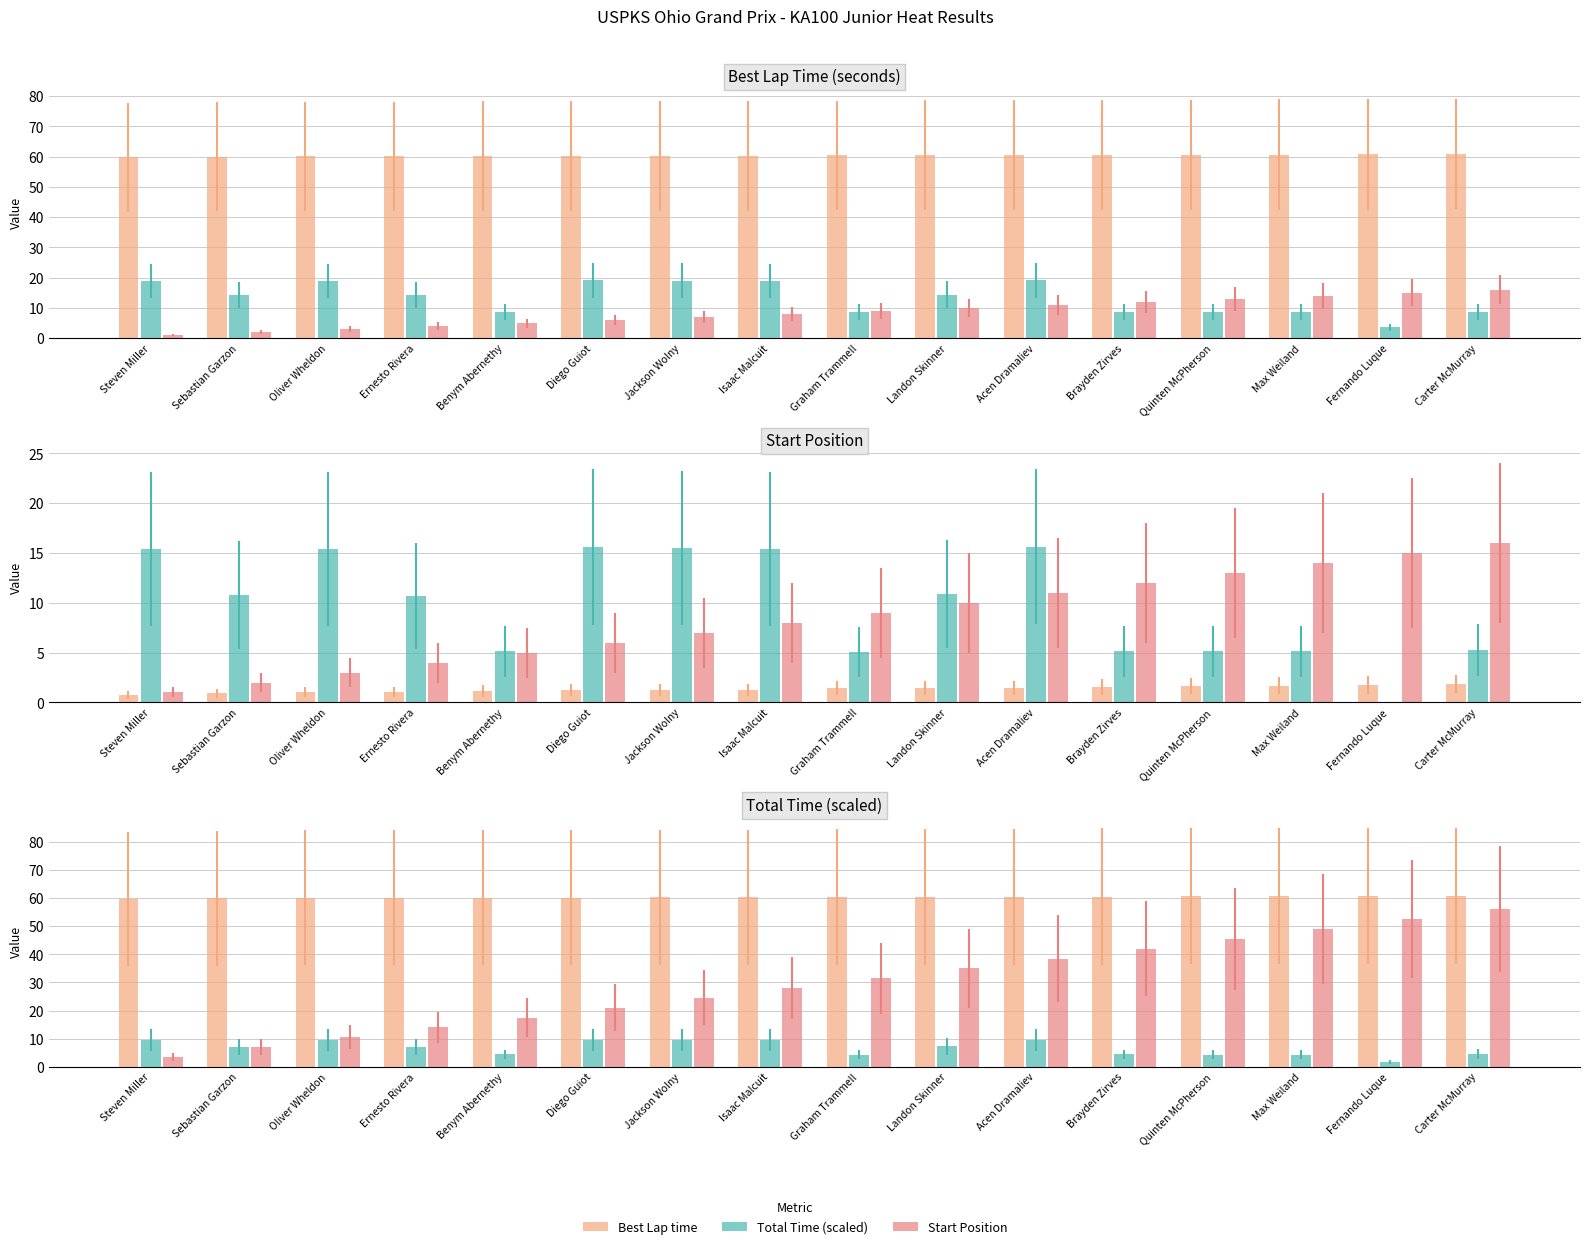

What is the difference between the second highest and second lowest values in the Start Position series?

45.5